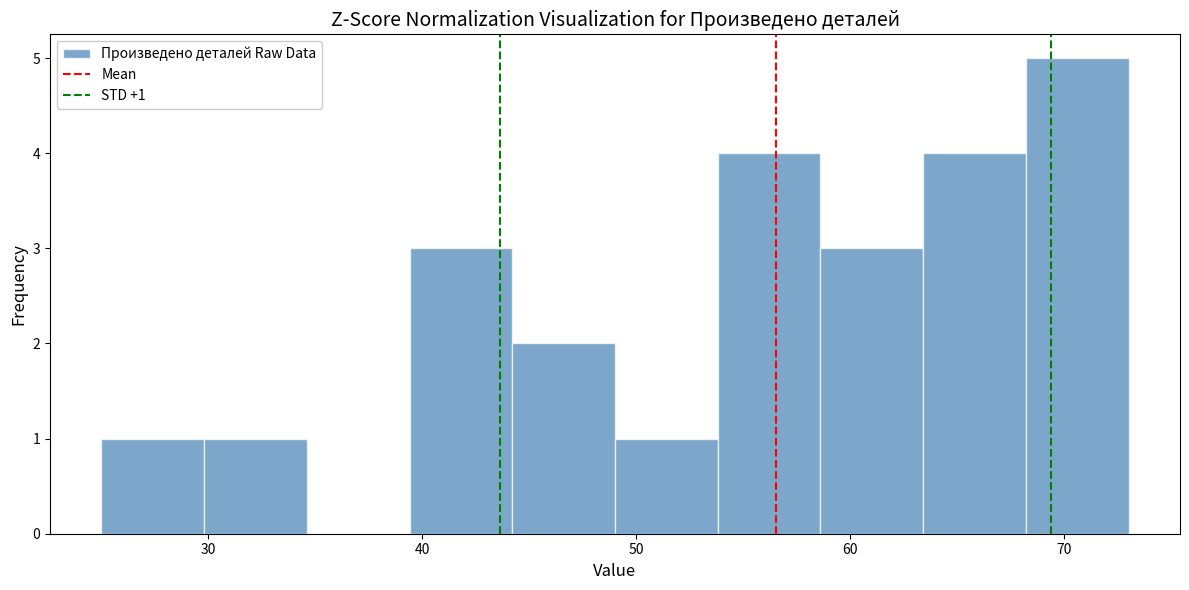

Over which range of the x-axis is the bar tallest?

68.2 to 73.0